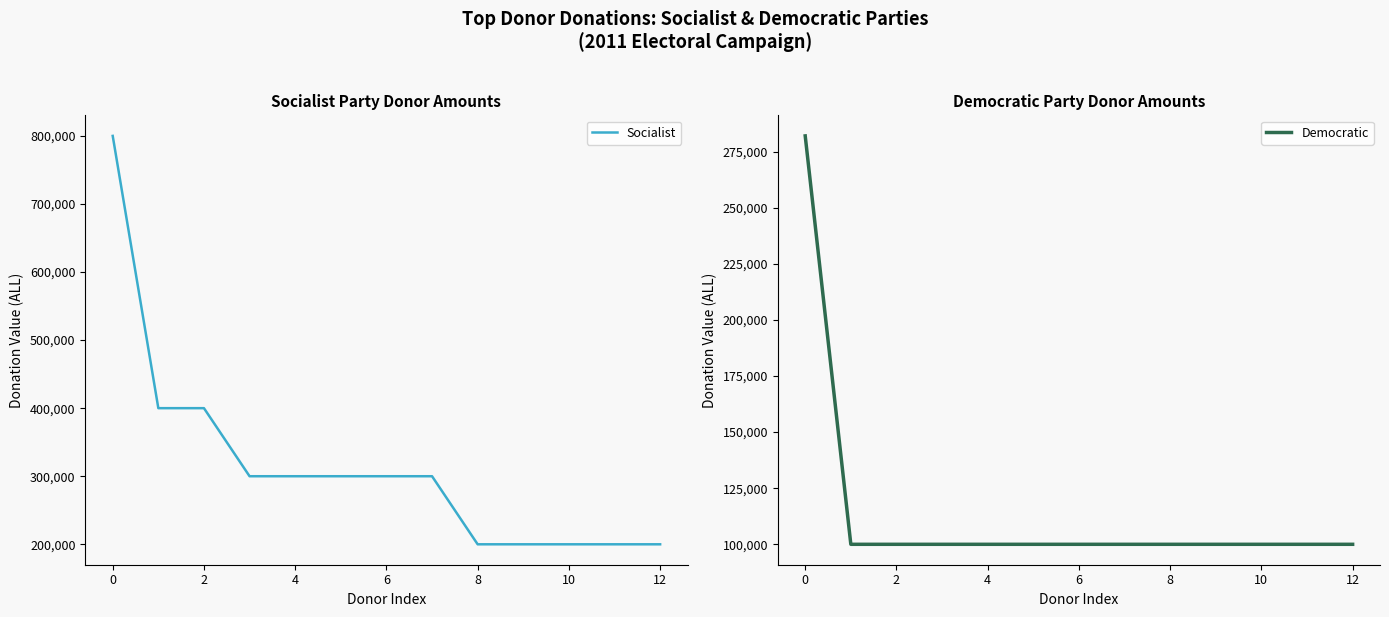

How many lines are shown in the chart?

2